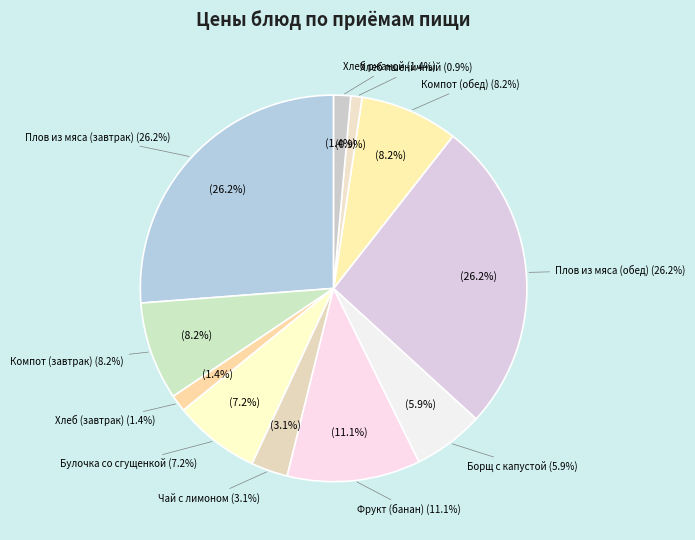

Between Плов из мяса (завтрак) and Фрукт (банан), which is larger?

Плов из мяса (завтрак)